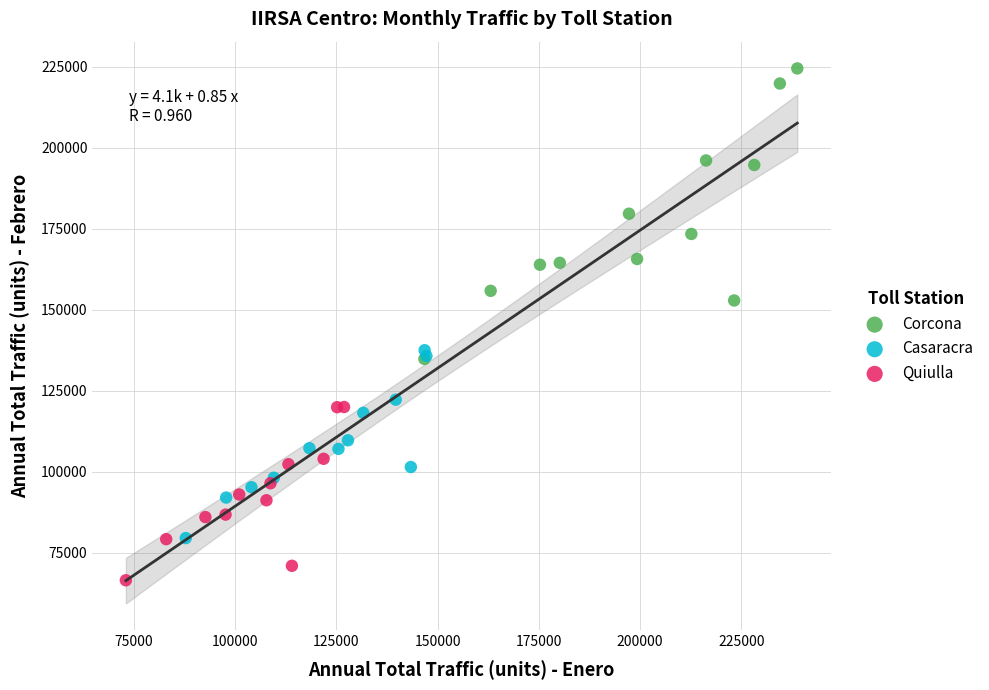

What are all the series names shown in the legend?

Corcona, Casaracra, Quiulla